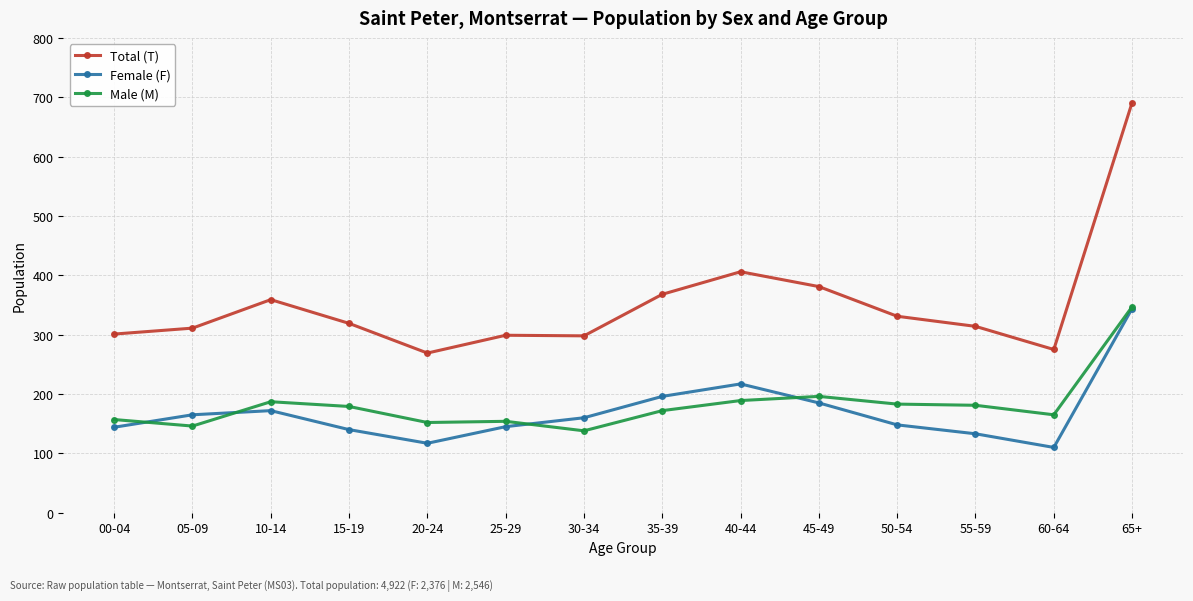

How many lines are shown in the chart?

3